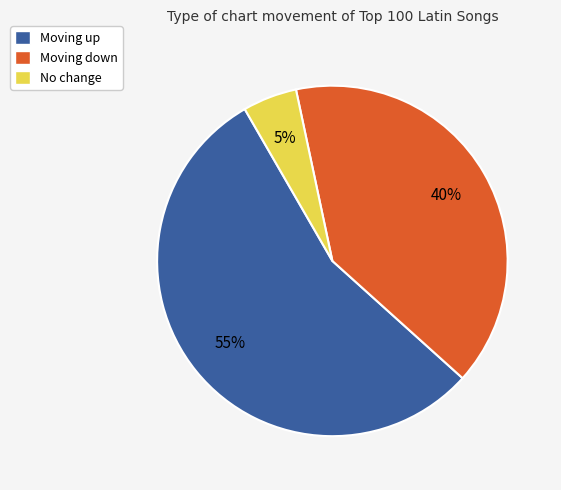

To the nearest percent, what is the average slice percentage?

33%